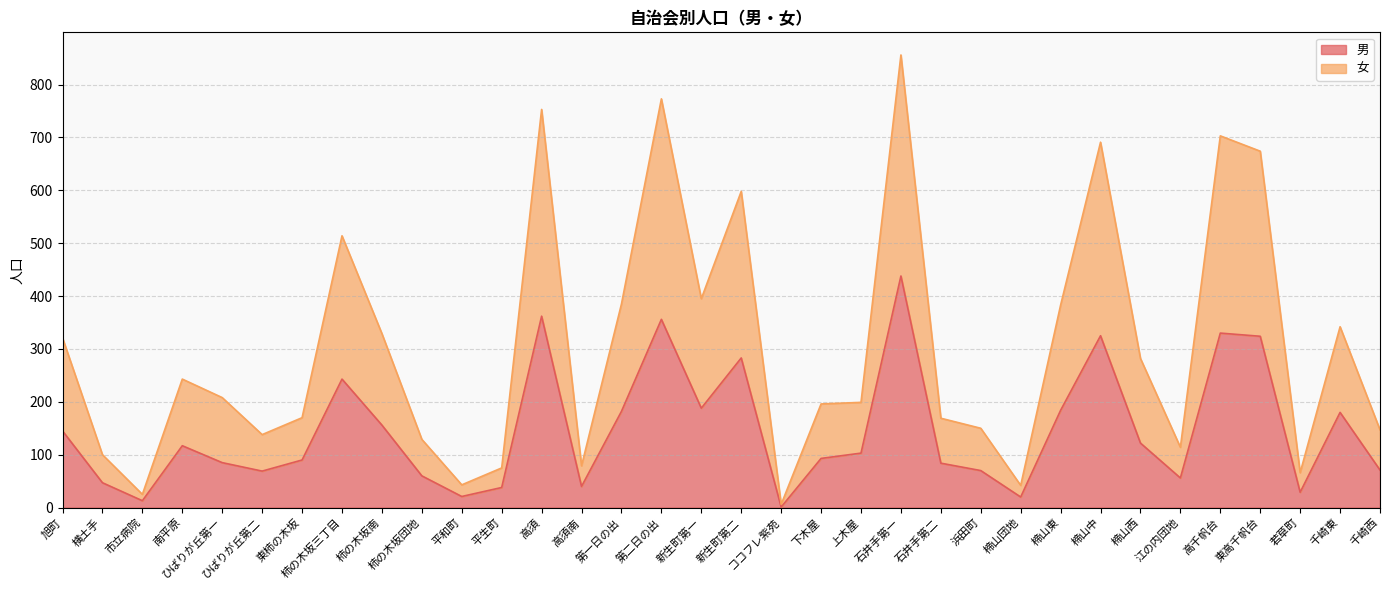

True or false: 男 has a value of 362 at 高須.

True